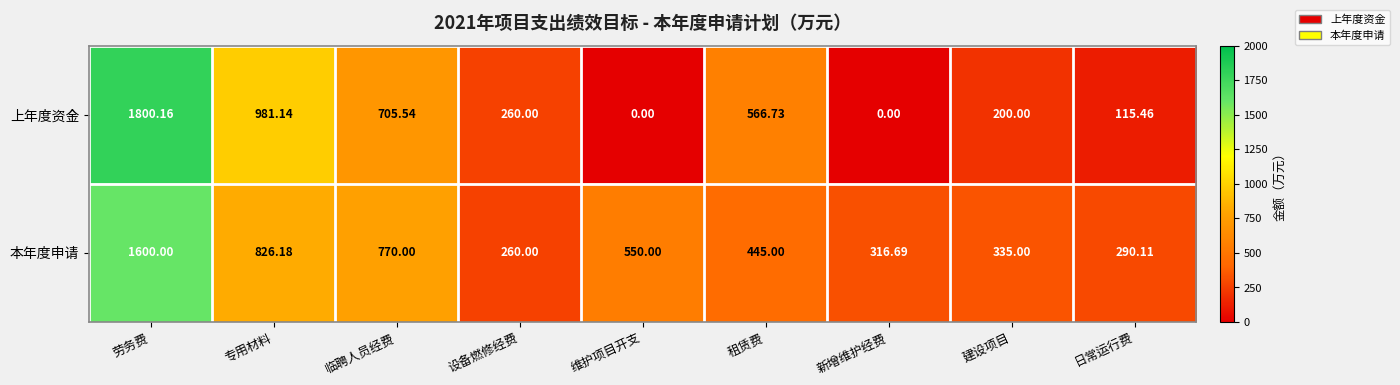

At which category is the sum across all series the highest?

劳务费